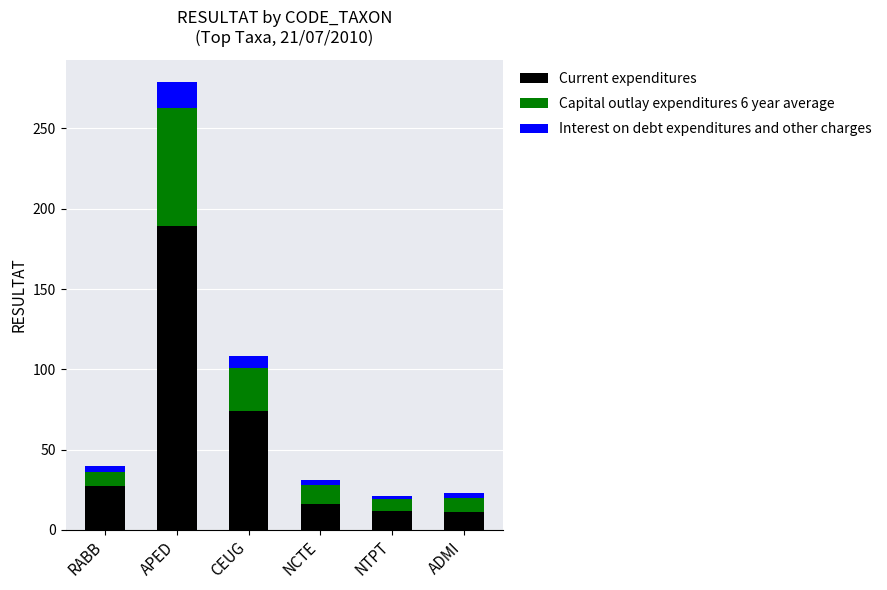

What is the difference between the maximum and minimum values in the Current expenditures series?

178